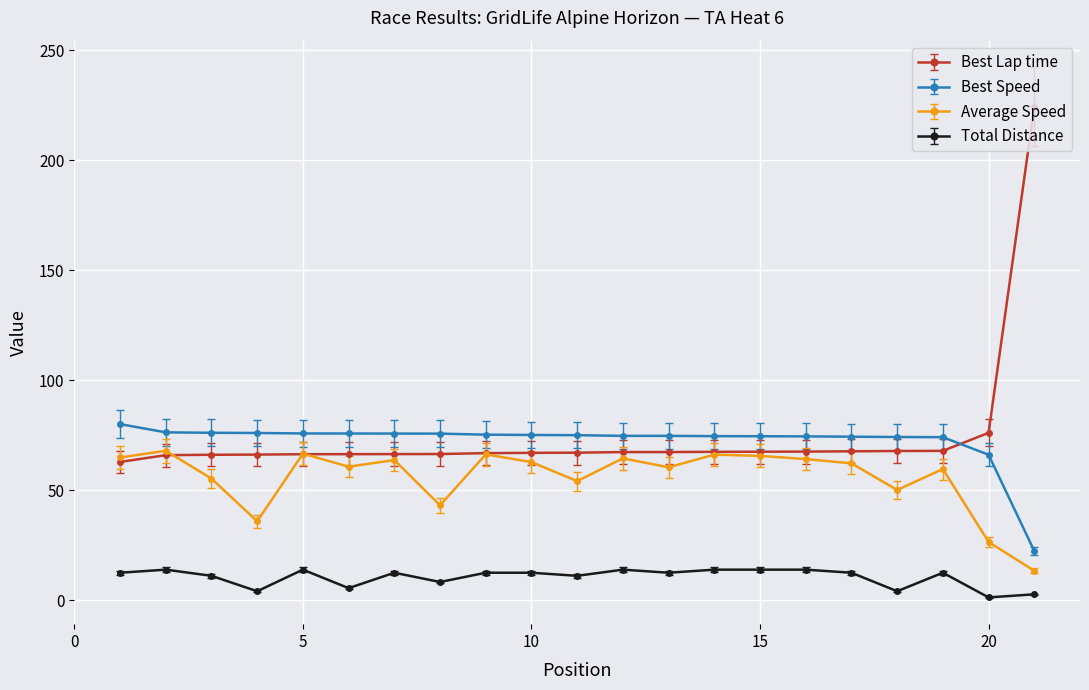

True or false: Total Distance has more than 2 points higher than both neighbors.

True